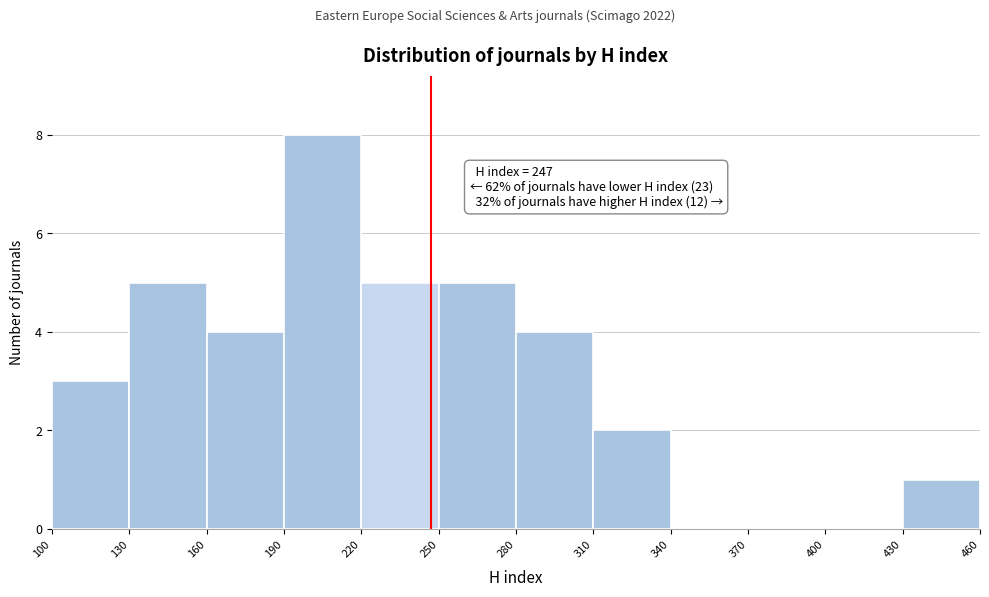

Over which range of the x-axis is the bar tallest?

190 to 220